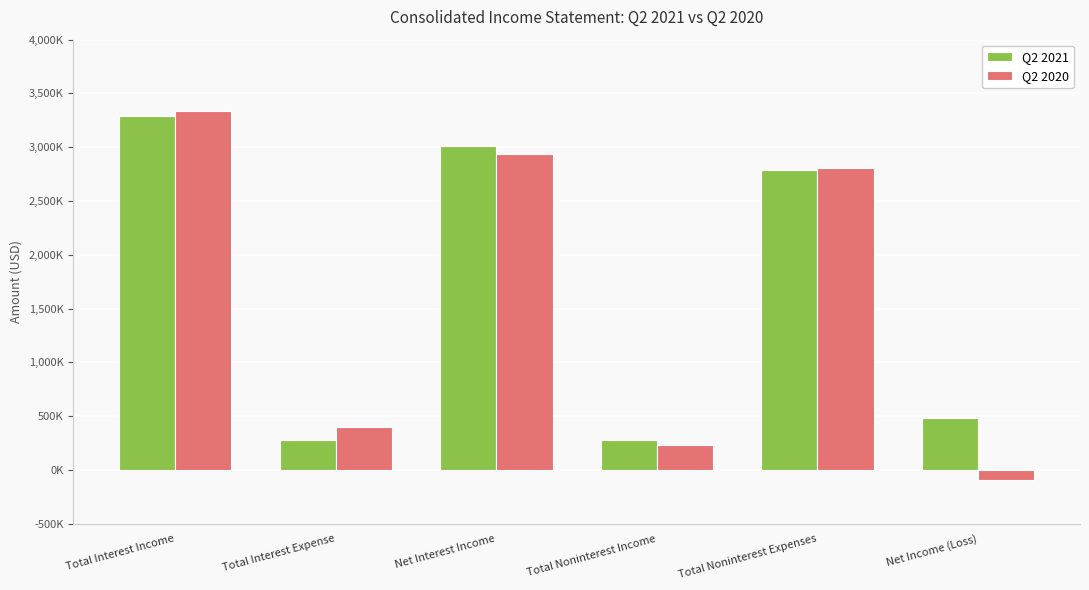

What is the sum of the Q2 2021 values at Total Noninterest Income and Total Interest Expense?

554000